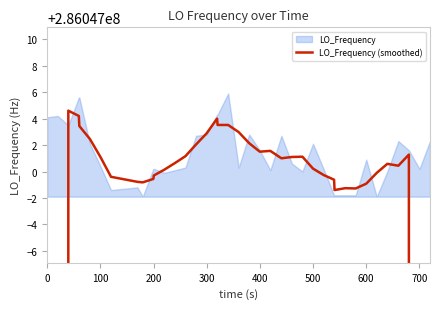

What is the value of the 24th point from the left?

286047001.6